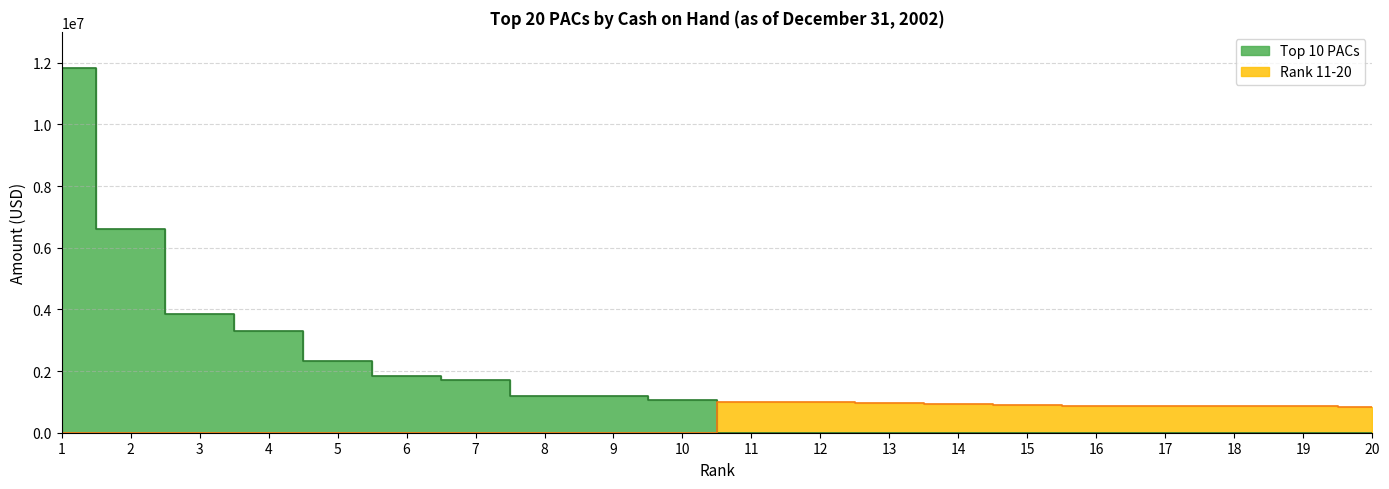

Which category has the highest value across all series?

1